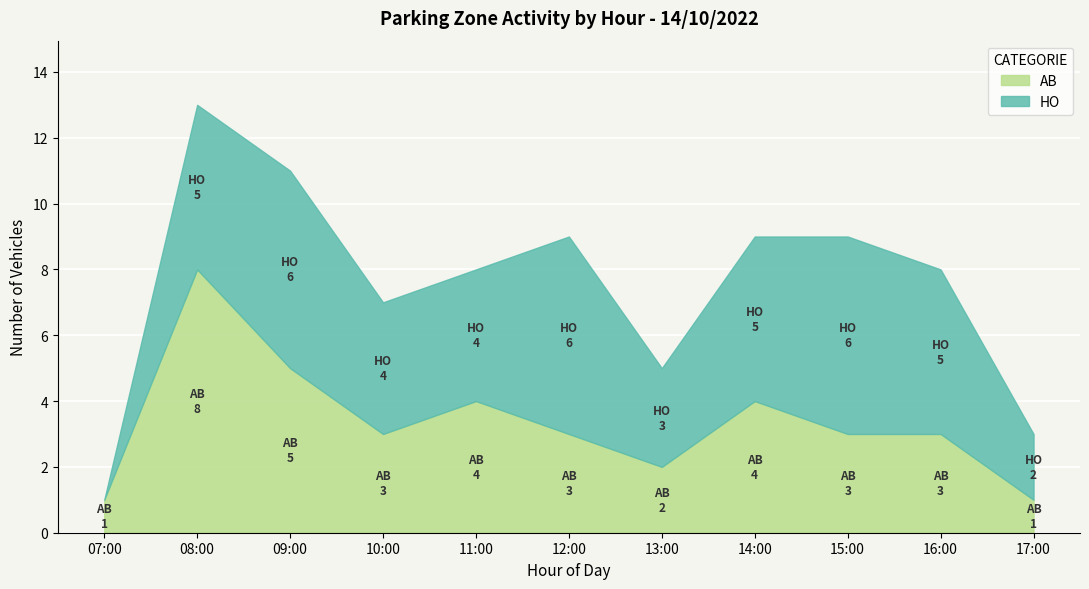

What is the difference between the second highest and second lowest values in the AB series?

4